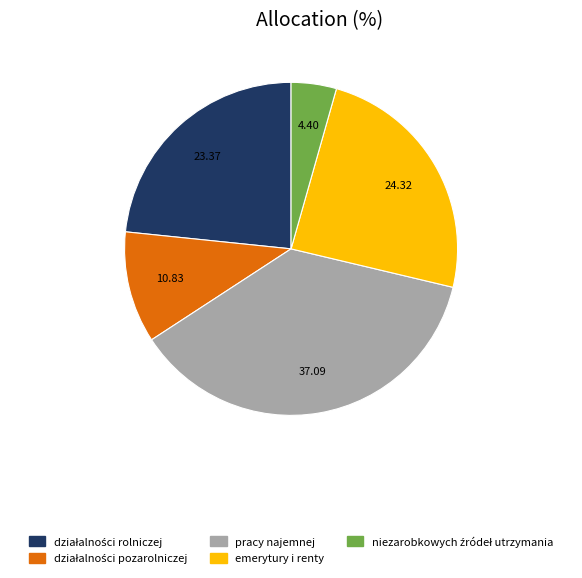

The emerytury i renty slice represents 32% of the pie. True or false?

False